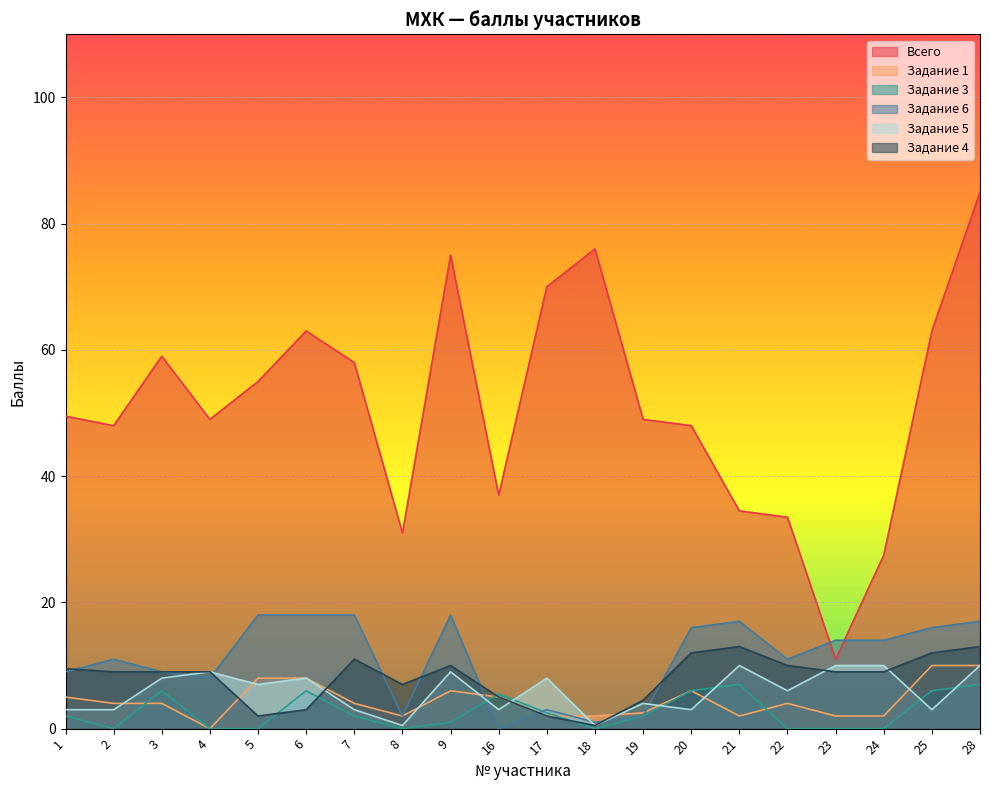

In Задание 5, how many points are higher than both neighbors (excluding endpoints)?

6